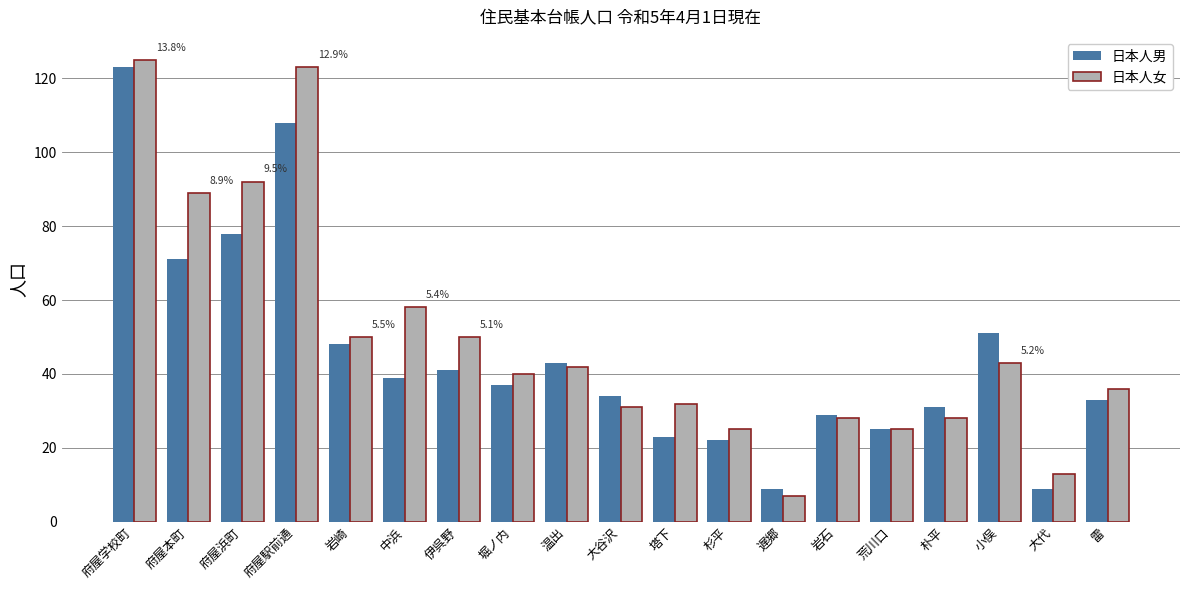

Which series has the widest spread of values?

日本人女